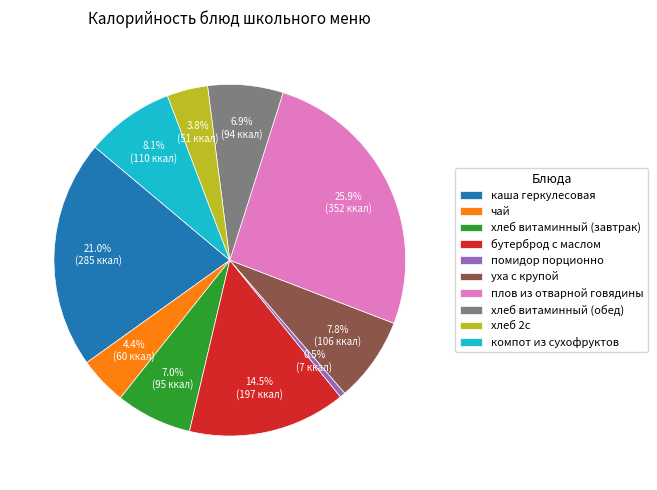

What is the ratio of the value at чай to the value at хлеб 2с?

1.2